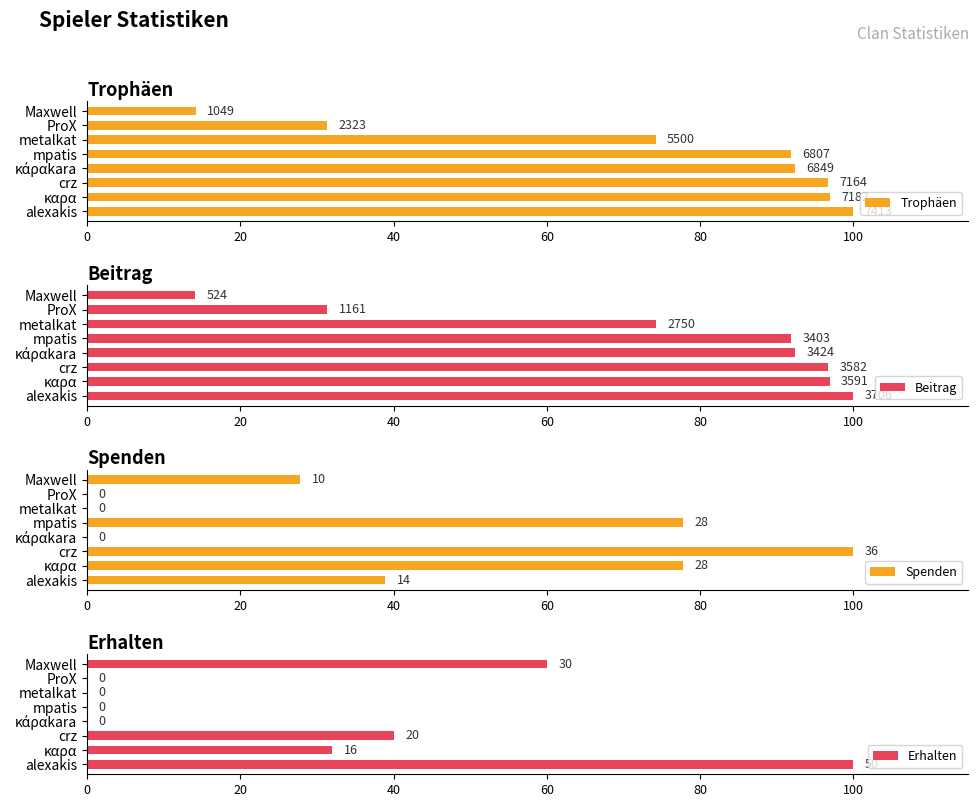

What is the difference between the maximum and minimum values in the Beitrag series?

85.9